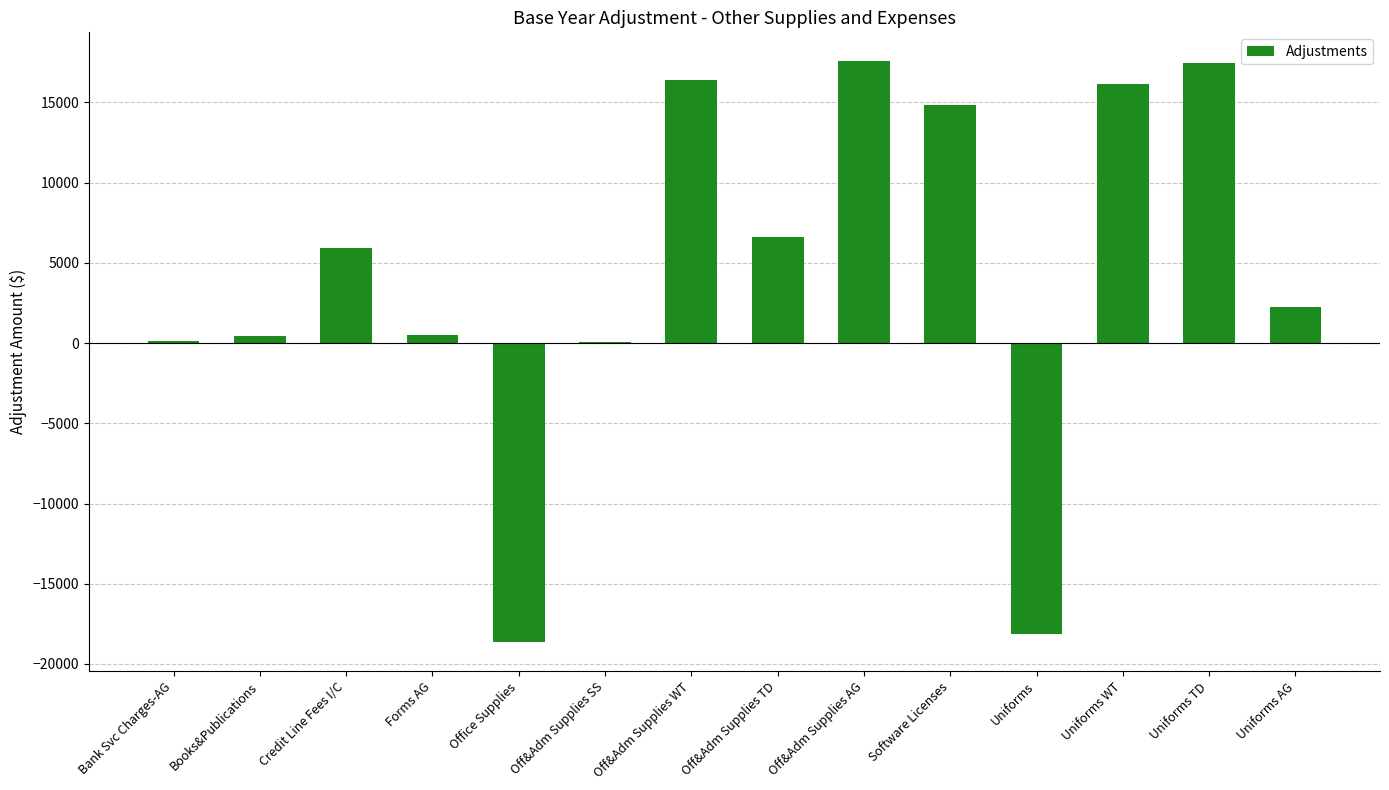

What is the change in value from Books&Publications to Off&Adm Supplies SS?

-373